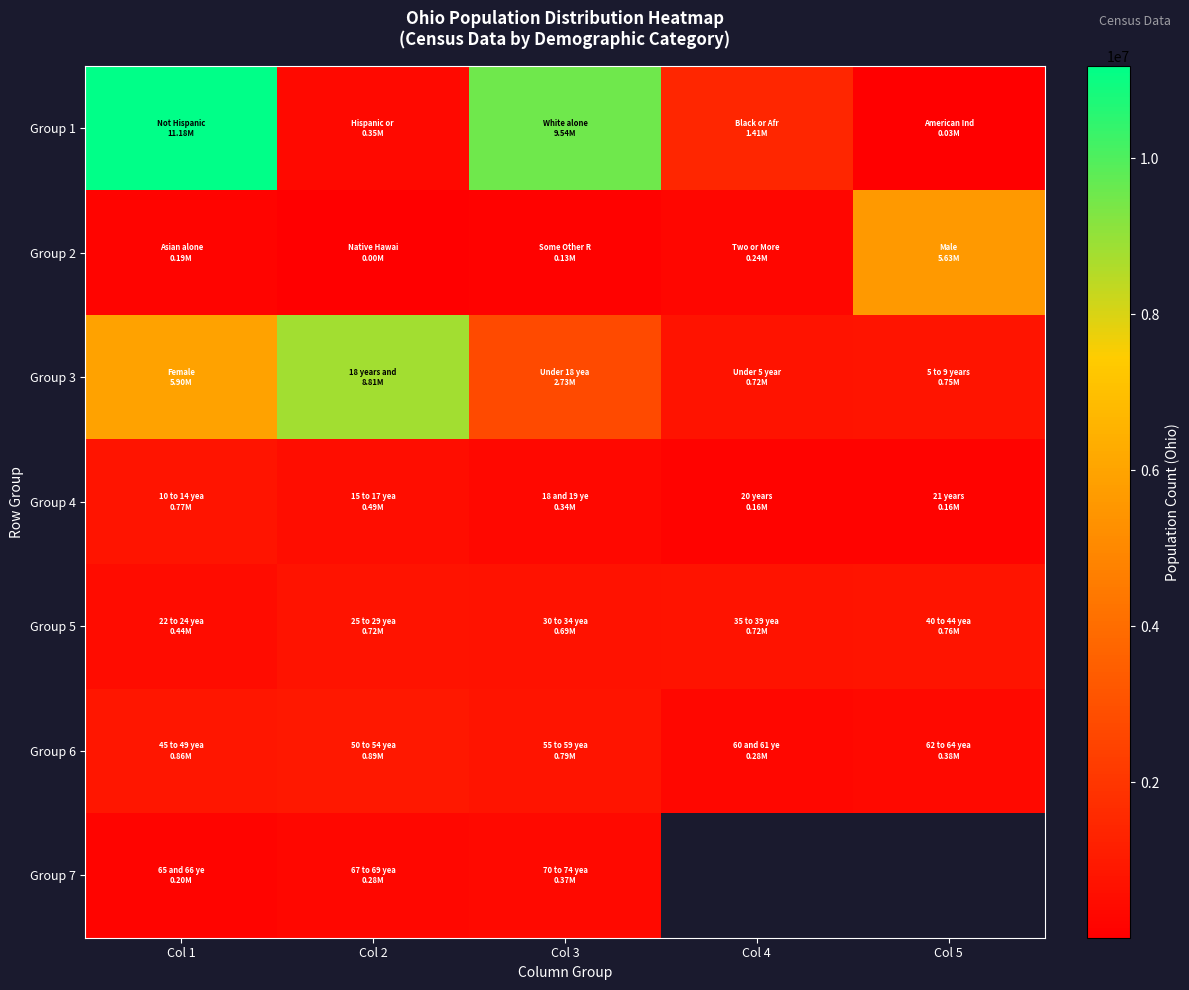

What is the approximate value of Group 2 at Col 3?

130030.0